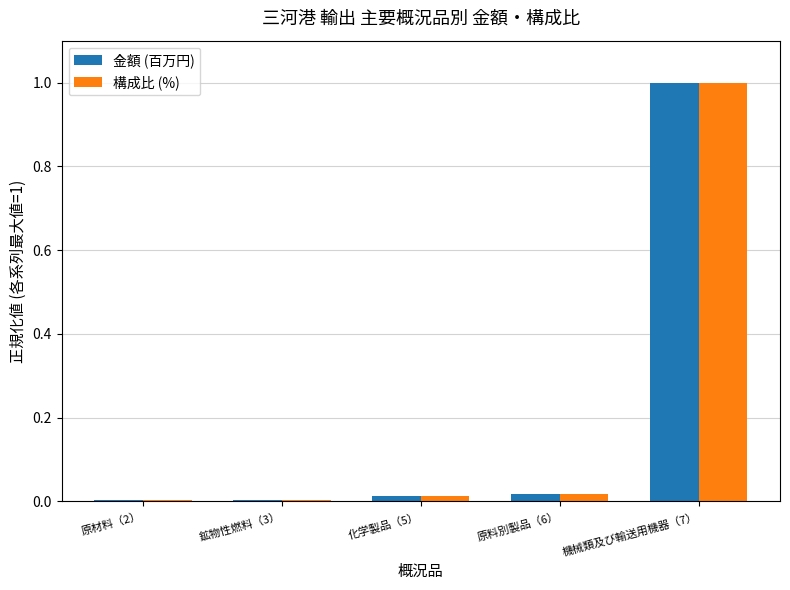

What is the difference between the 金額 (百万円) values at 鉱物性燃料（3） and 機械類及び輸送用機器（7）?

1.0